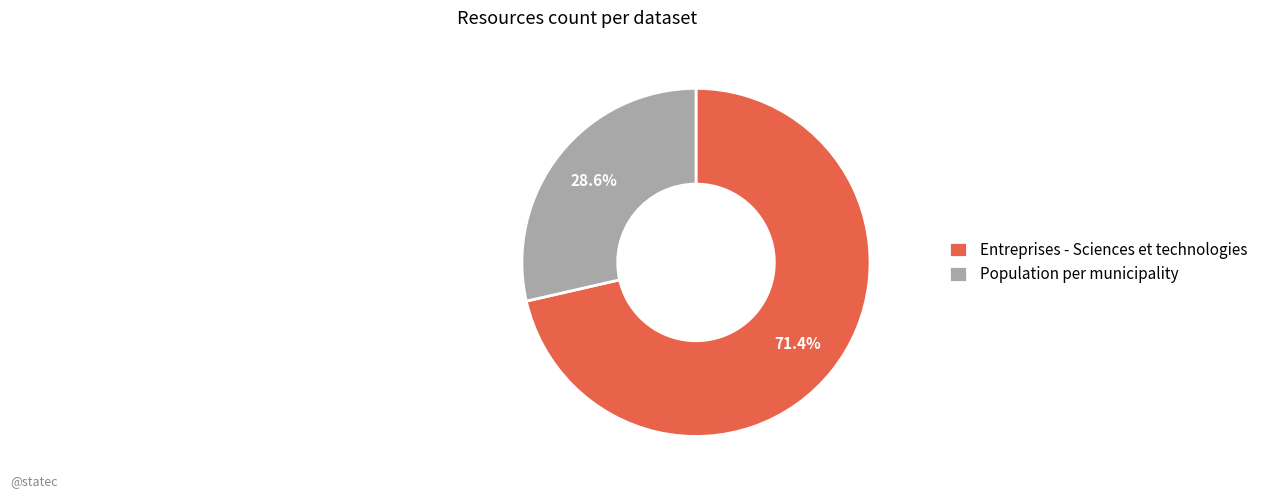

What is the ratio of the value at Entreprises - Sciences et technologies to the value at Population per municipality?

2.5